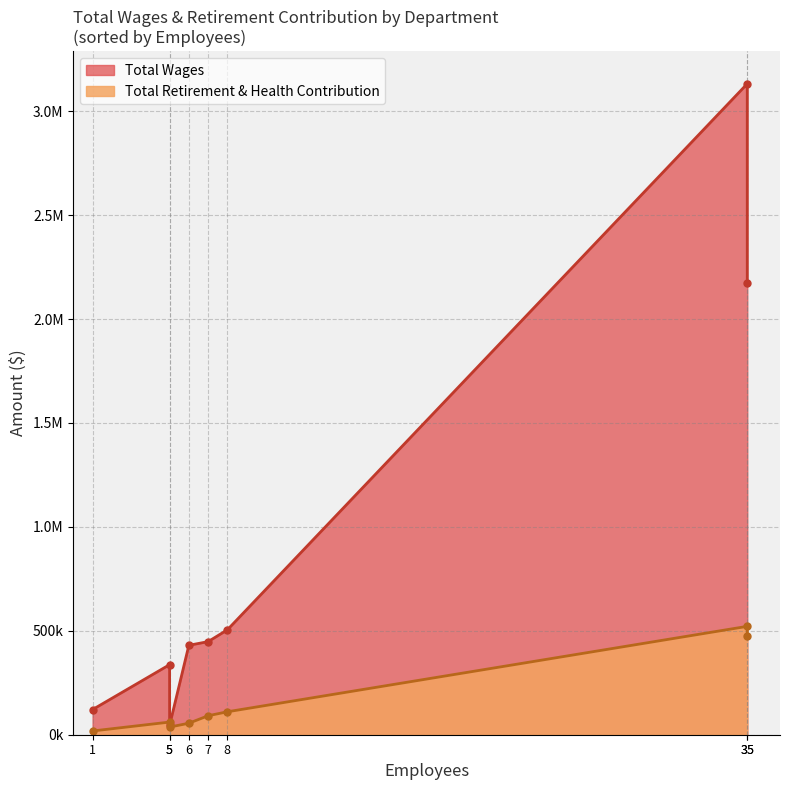

True or false: Total Wages has more than 2 points higher than both neighbors.

False